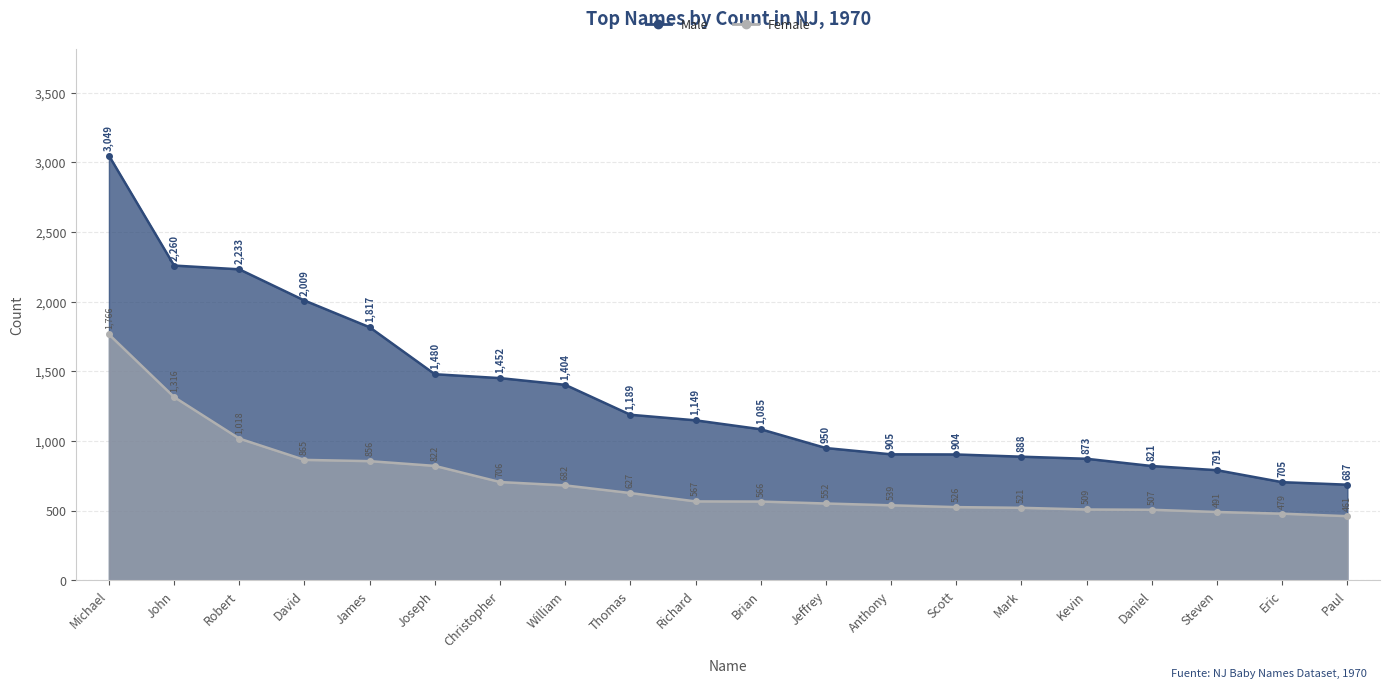

True or false: Female and Male cross at least once.

False